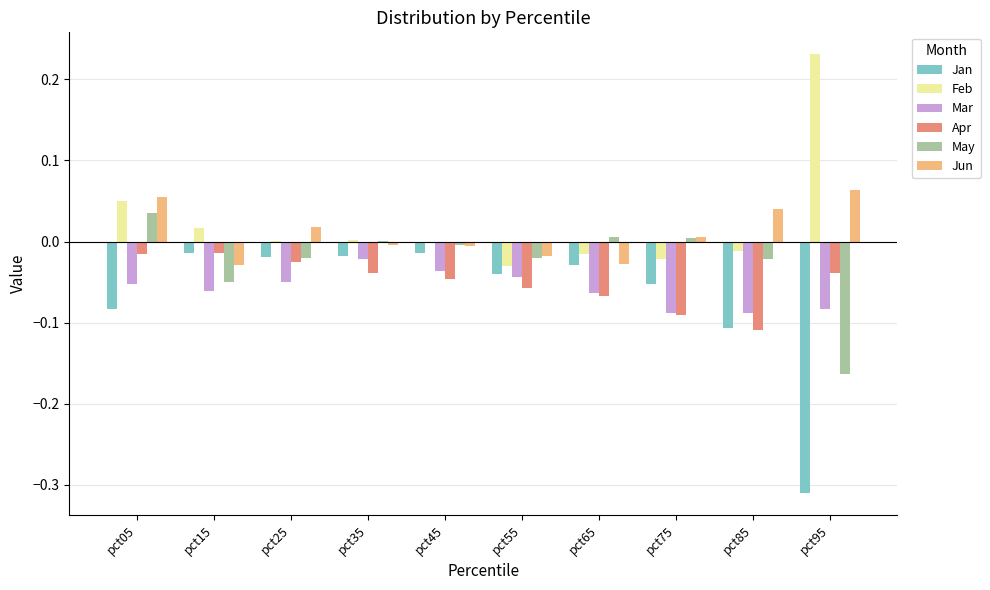

Is the value of Jun at pct95 greater than the value of May at pct85?

Yes